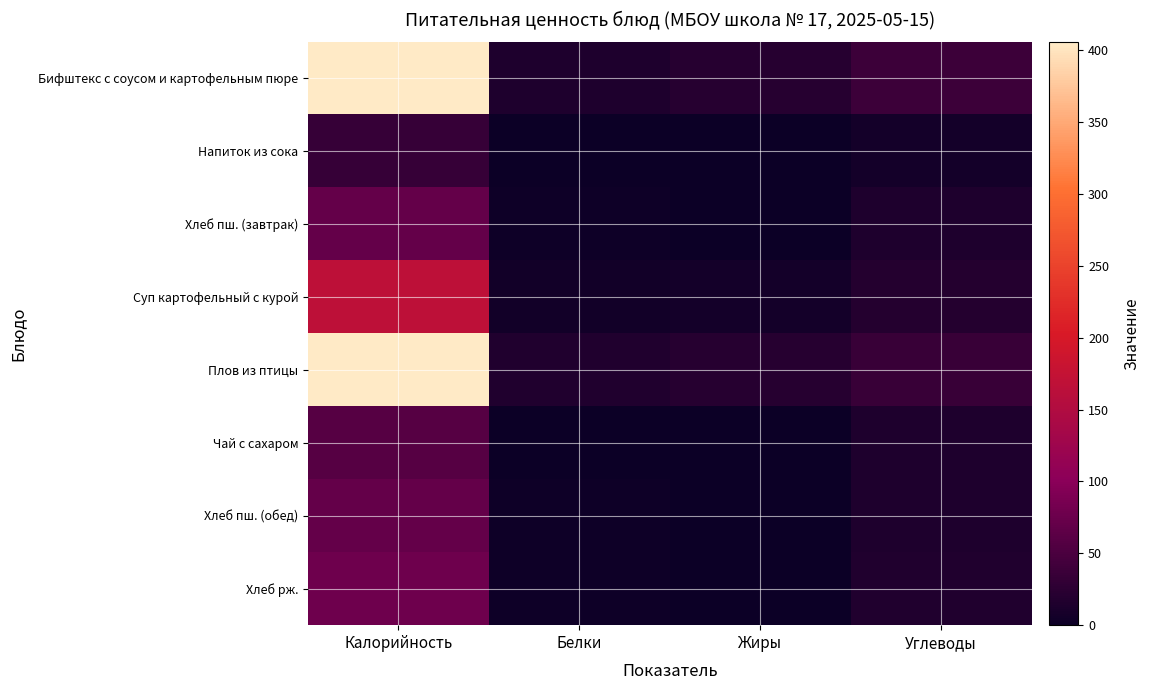

Which series has the largest total across all categories?

Бифштекс с соусом и картофельным пюре